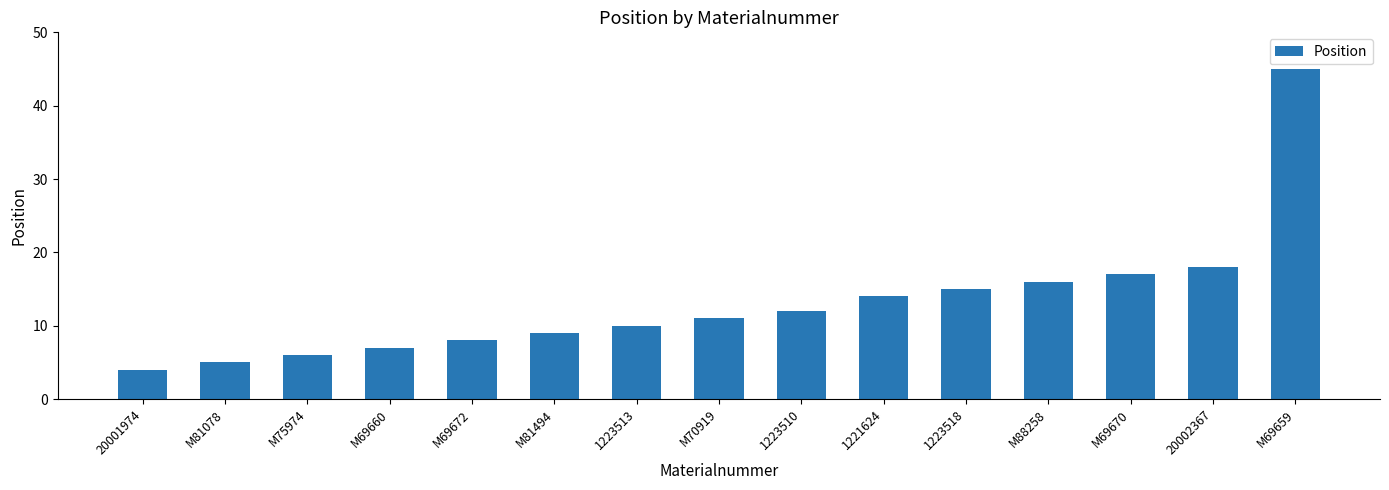

Reading right to left, transcribe all the data shown in this chart.

M69659=45	20002367=18	M69670=17	M88258=16	1223518=15	1221624=14	1223510=12	M70919=11	1223513=10	M81494=9	M69672=8	M69660=7	M75974=6	M81078=5	20001974=4